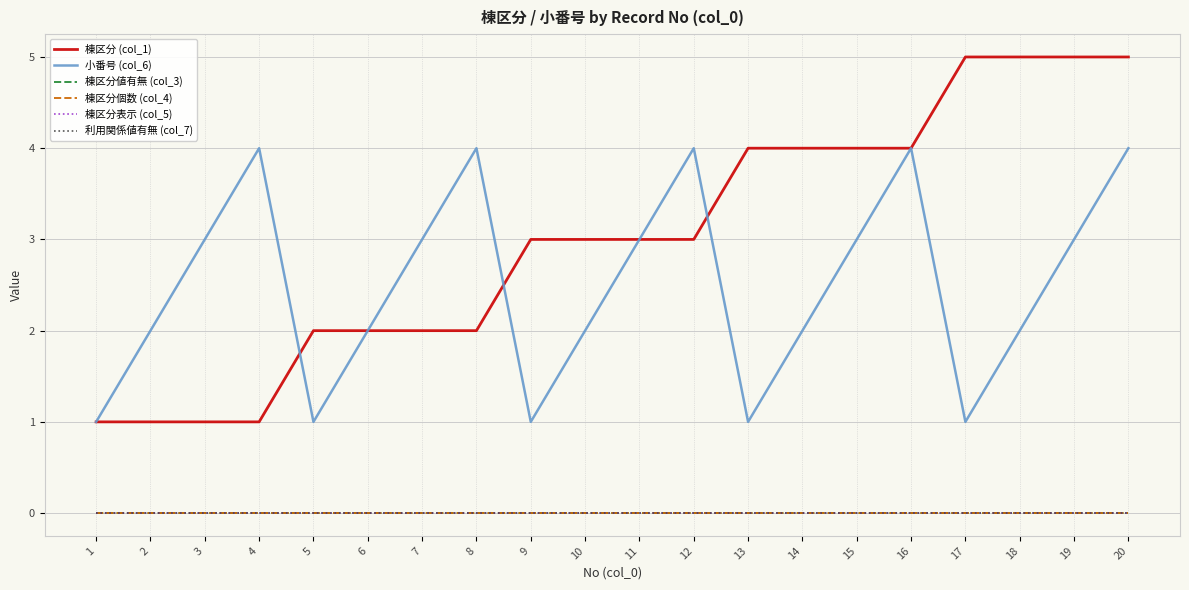

Which label corresponds to the largest value in the chart?

17